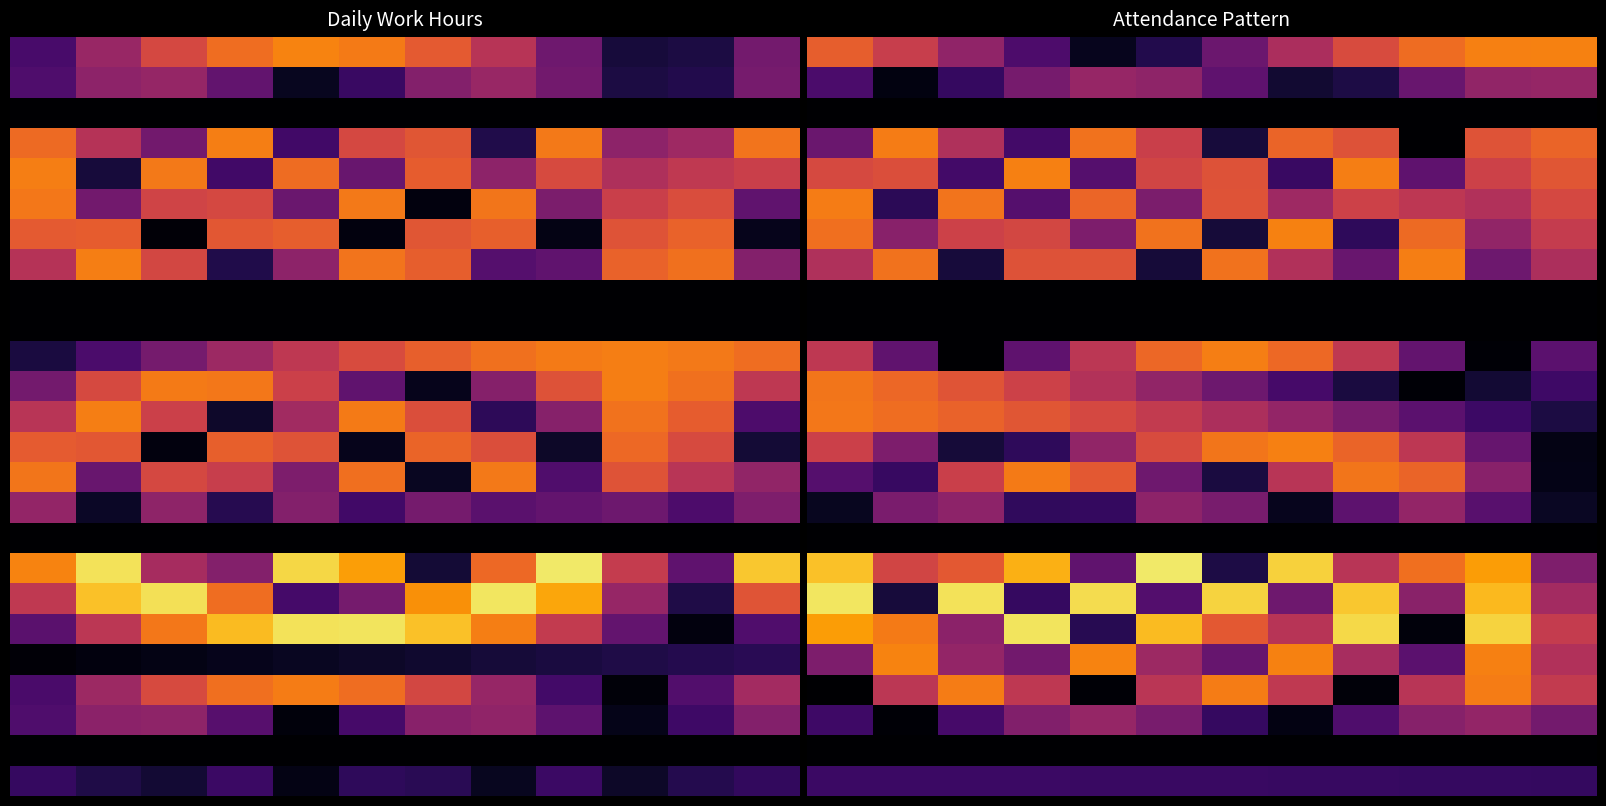

At how many categories does at least one series exceed 7?

12